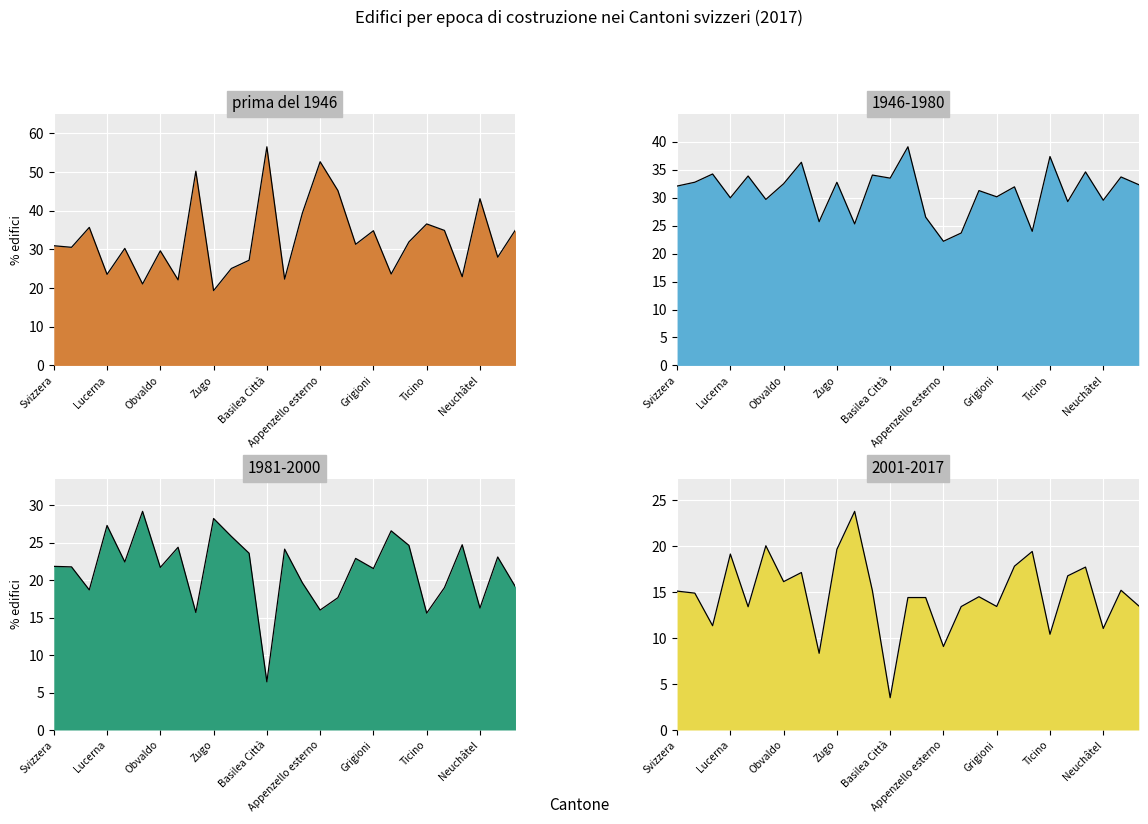

How many data points in 2001-2017 are above 14?

17